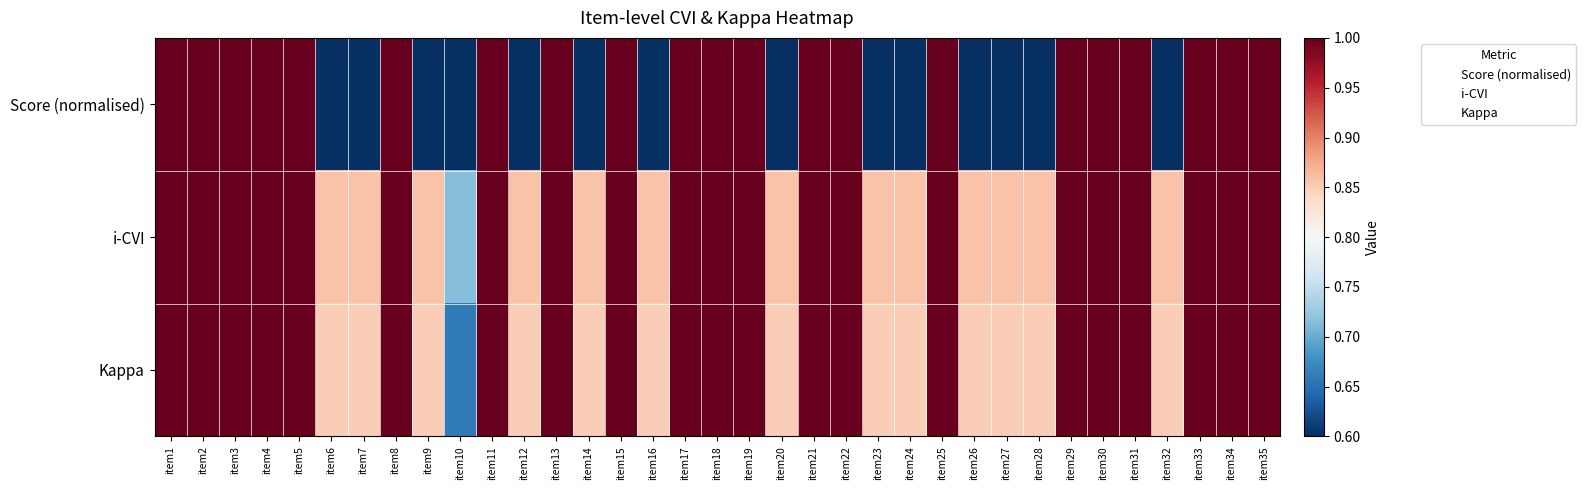

Which series has the largest total across all categories?

Kappa